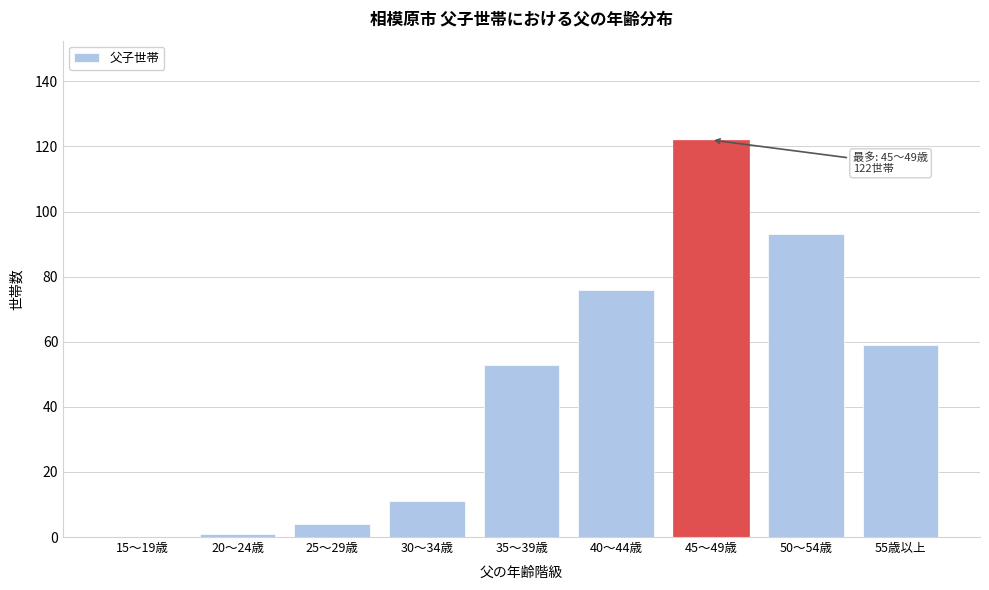

True or false: the data shows 29 at 40～44歳.

False